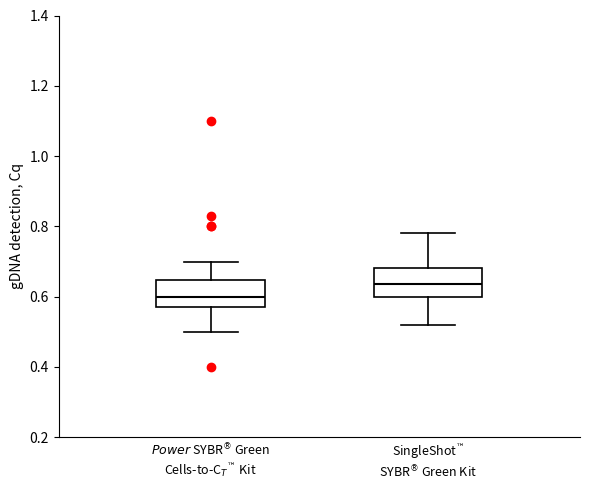

Reading left to right, transcribe this box plot: for each box, give where its median line is, the range the box spans, and where its two whiskers end, as read against the y-axis. The values are not printed on the chart, so give them approximately, as read against the axis.

$\it{Power}$ SYBR$^®$ Green Cells-to-C$_T$$^{™}$ Kit: median 0.60, box 0.58 to 0.64, whiskers 0.50 to 0.70
SingleShot$^{™}$ SYBR$^®$ Green Kit: median 0.64, box 0.60 to 0.68, whiskers 0.52 to 0.78